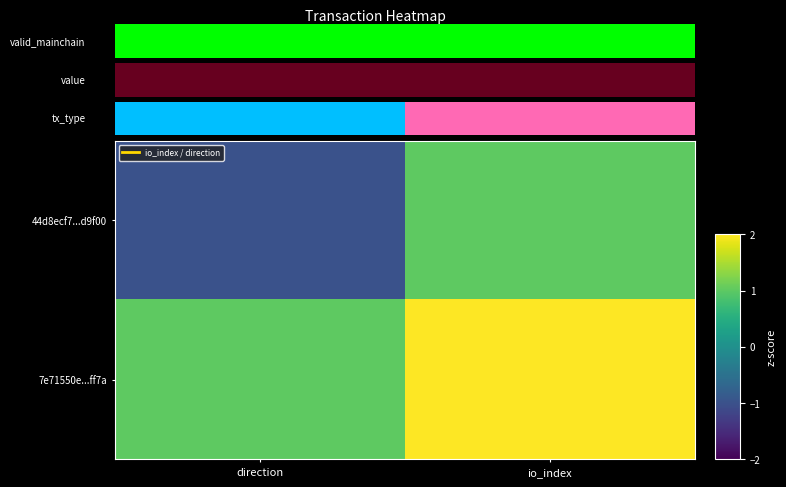

The value of 7e71550e...ff7a at direction is 1. True or false?

True